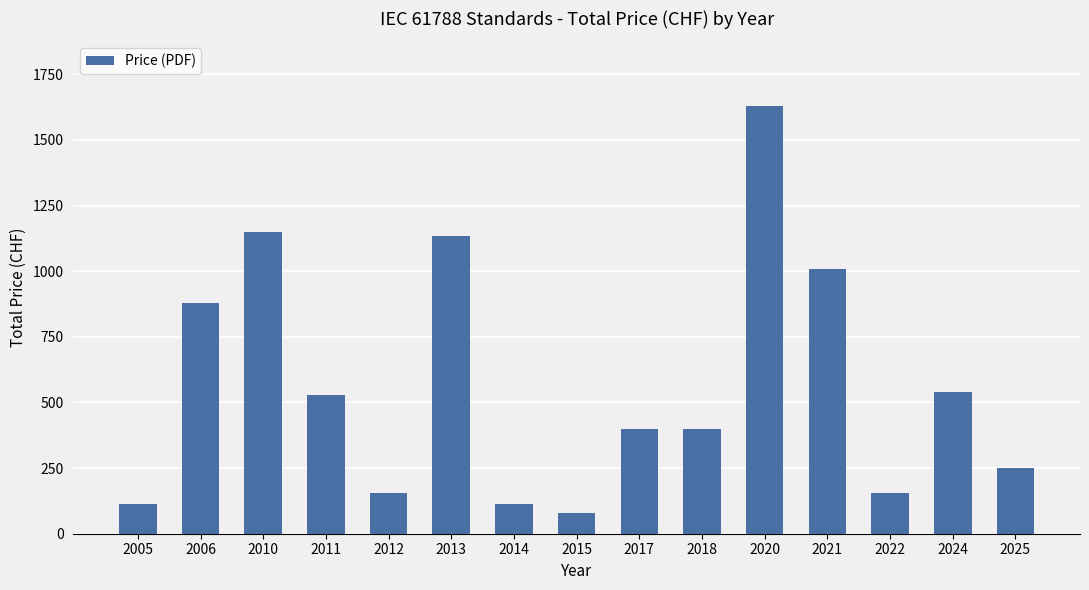

Which category has the lowest value across all series?

2015